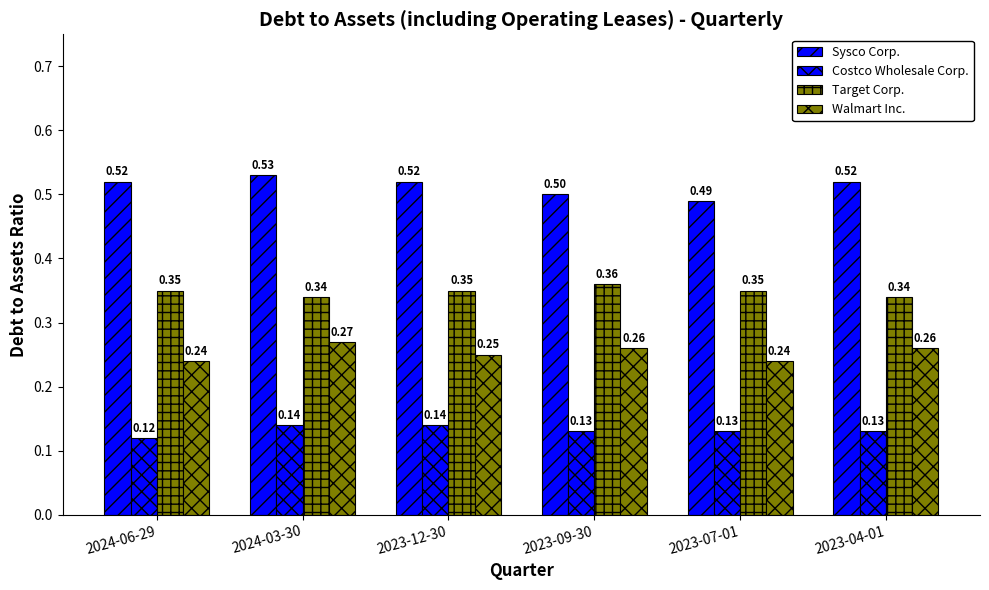

What is the label of the 2nd bar from the right?

2023-07-01